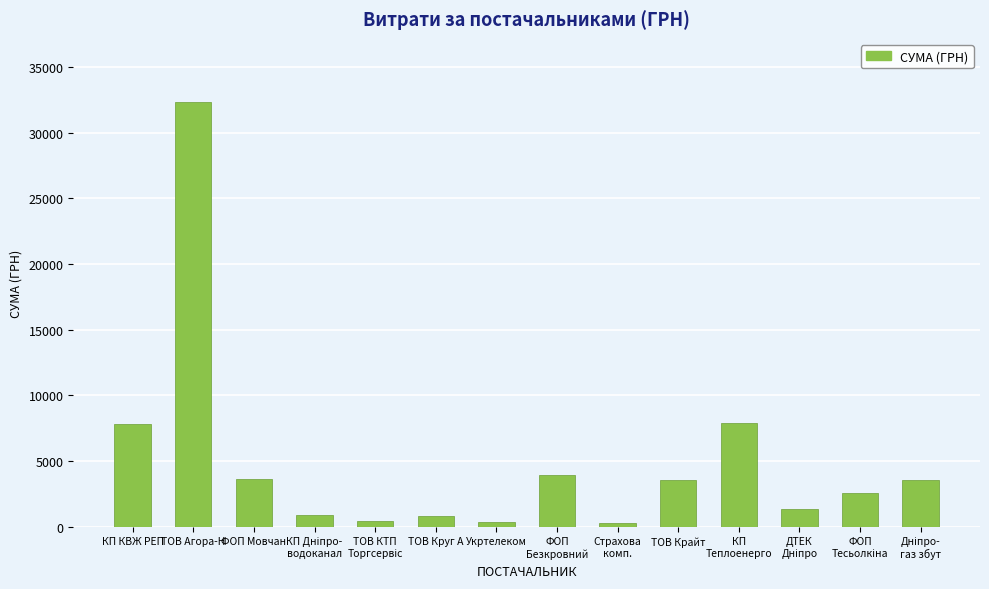

How many series are shown in this chart?

1